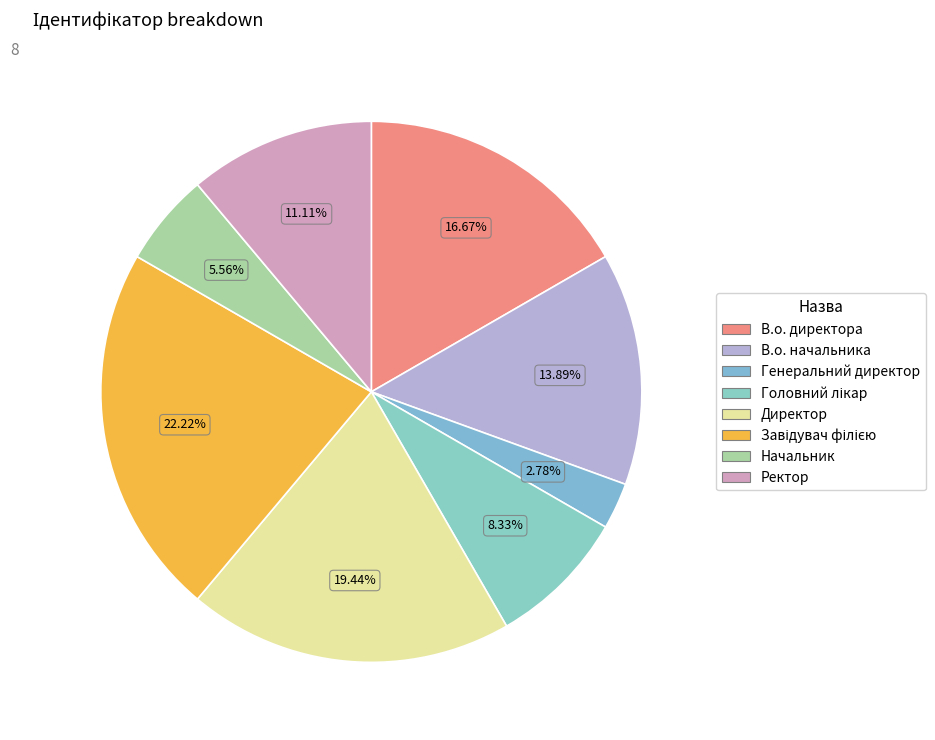

Count the number of slices in the pie.

8